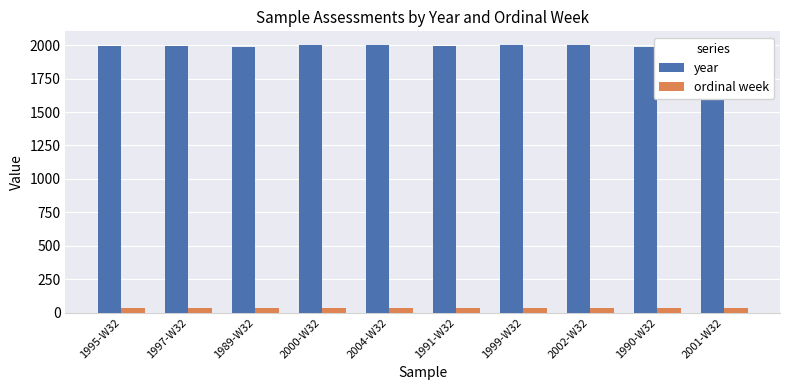

What is the spread (max minus min) of values at 2000-W32?

1968